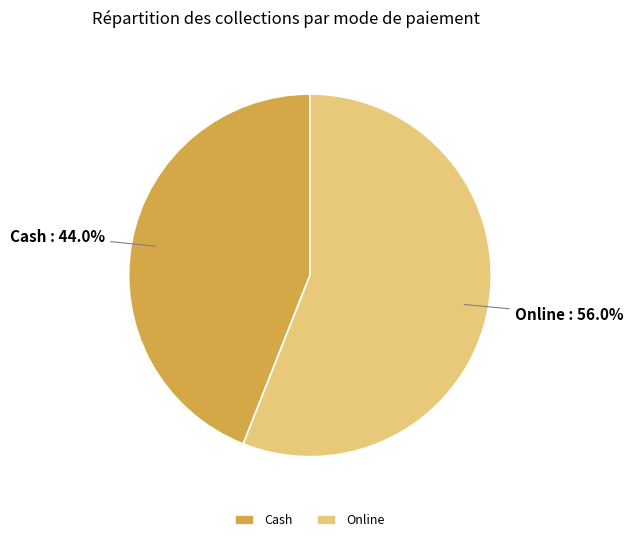

To the nearest percent, what is the difference between the largest and smallest slice percentages?

12%